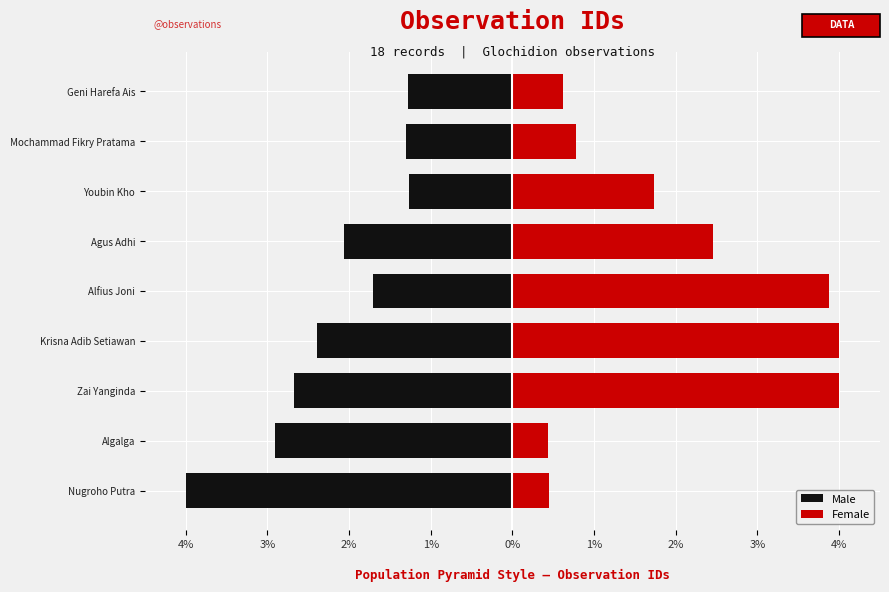

What is the maximum value shown in the chart?

4.0